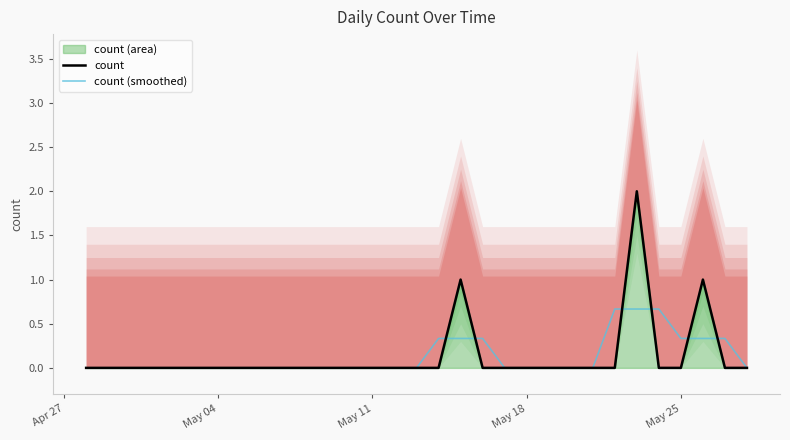

How many intersections are there between count (smoothed) and count?

6